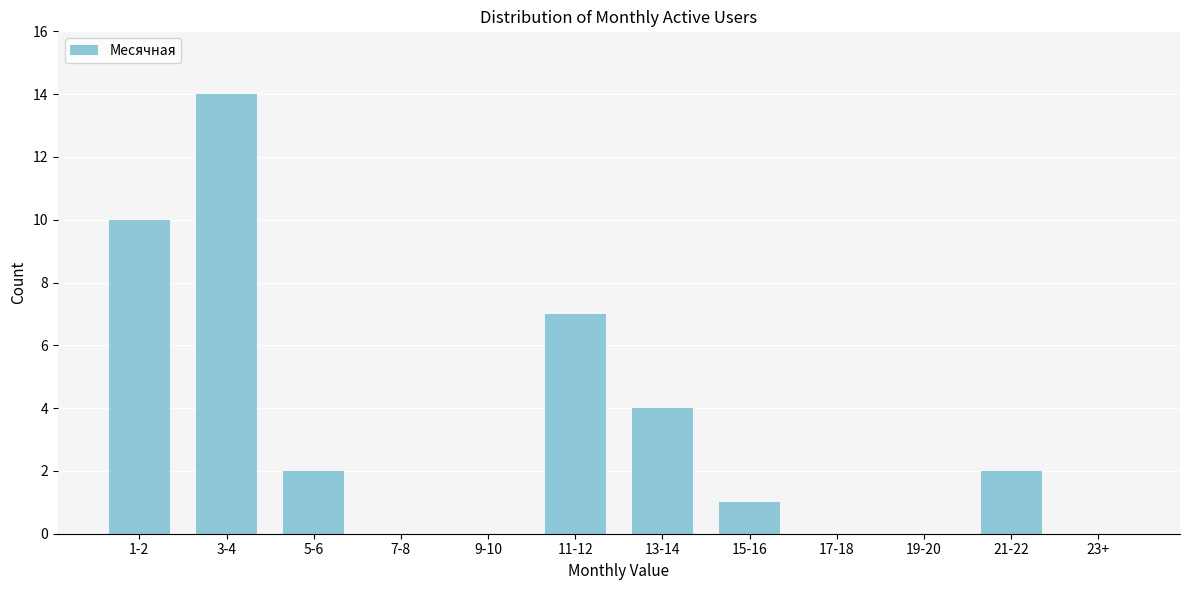

Reading right to left, what are all the values shown in this chart?

23+=0	21-22=2	19-20=0	17-18=0	15-16=1	13-14=4	11-12=7	9-10=0	7-8=0	5-6=2	3-4=14	1-2=10